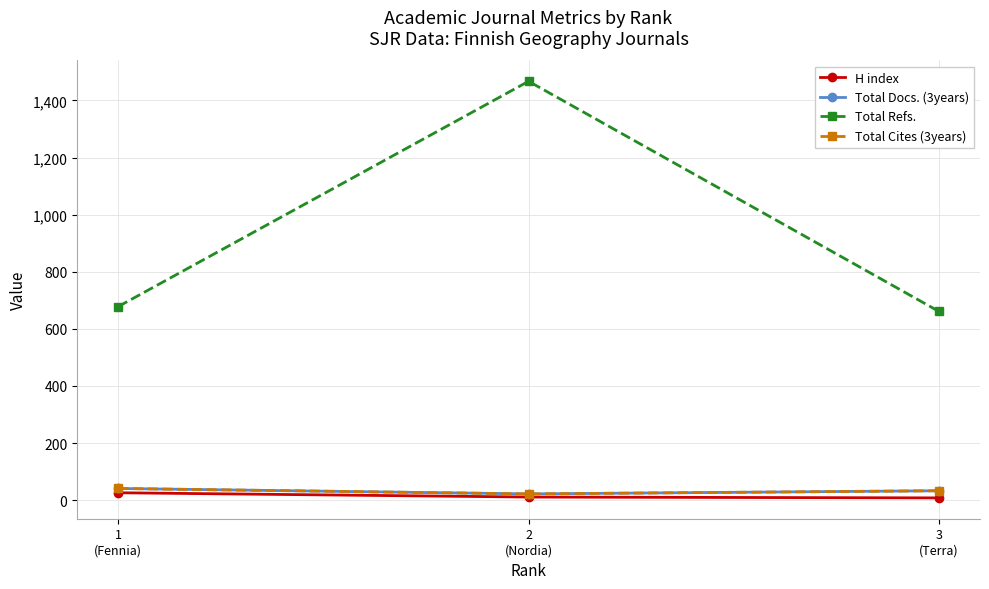

What is the value of the Total Refs. point at the 3rd from the left?

661